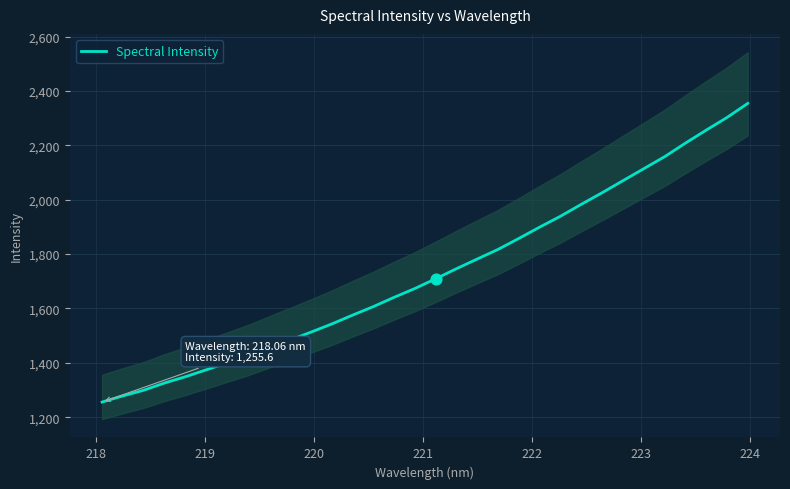

What is the lowest value of the Spectral Intensity series?

1255.6